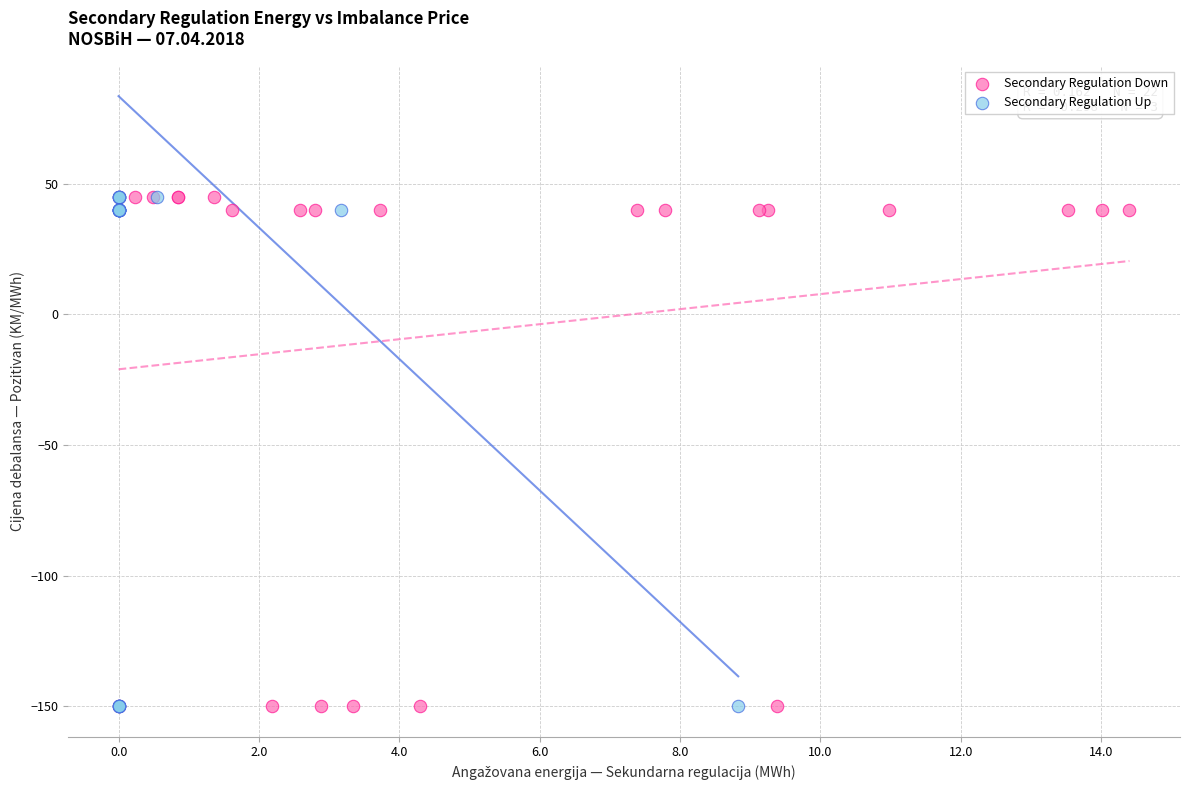

What are all the series names shown in the legend?

Secondary Regulation Down, Secondary Regulation Up